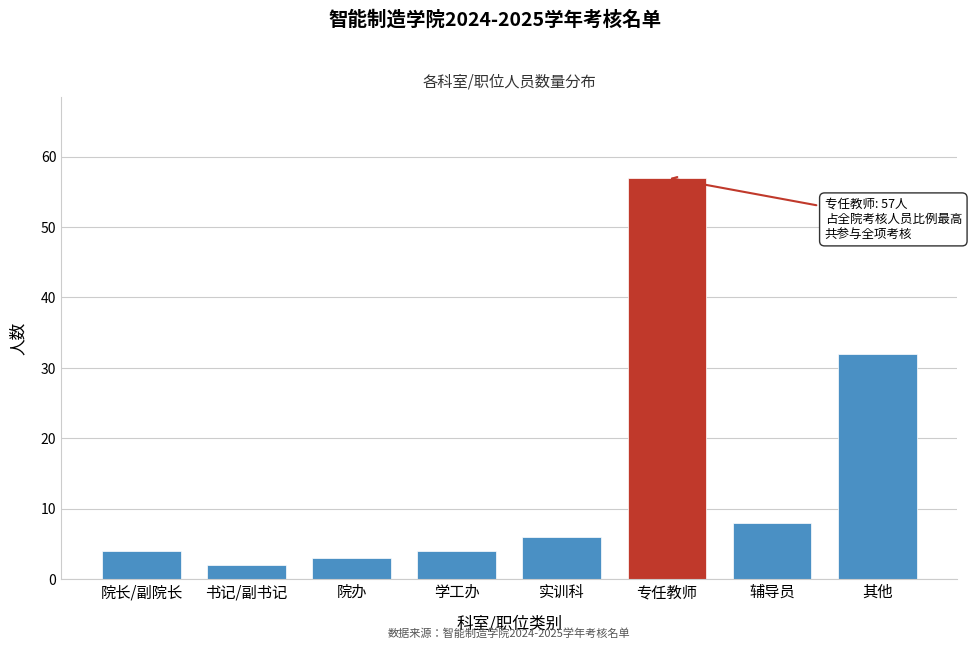

Reading left to right, list all the values displayed in this chart.

院长/副院长=4	书记/副书记=2	院办=3	学工办=4	实训科=6	专任教师=57	辅导员=8	其他=32